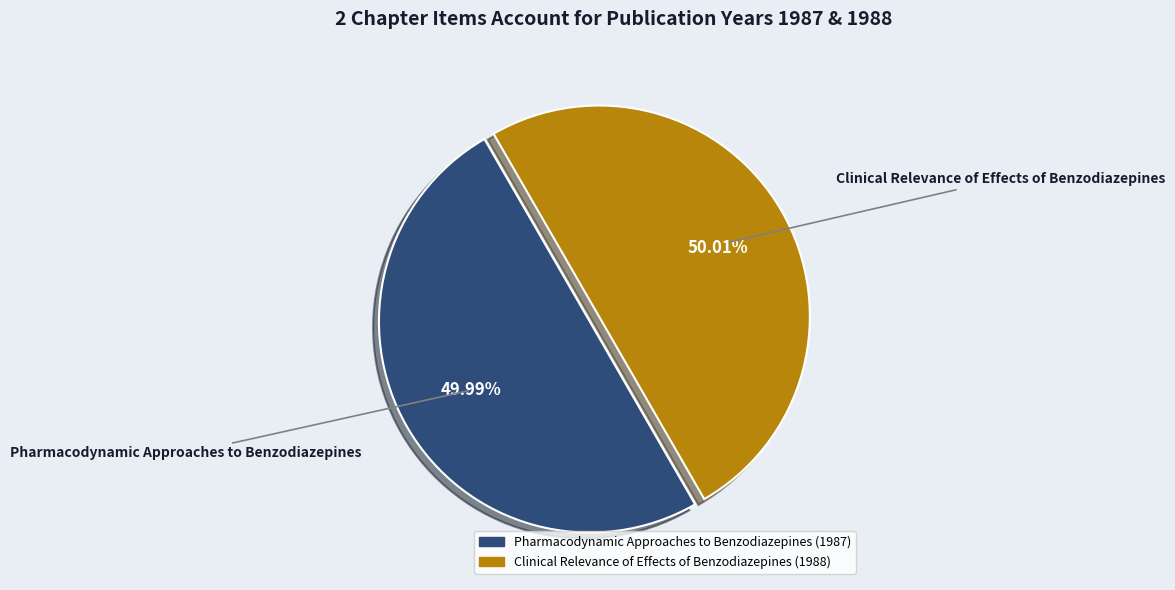

To the nearest percent, what portion does Pharmacodynamic Approaches to Benzodiazepines represent?

50%